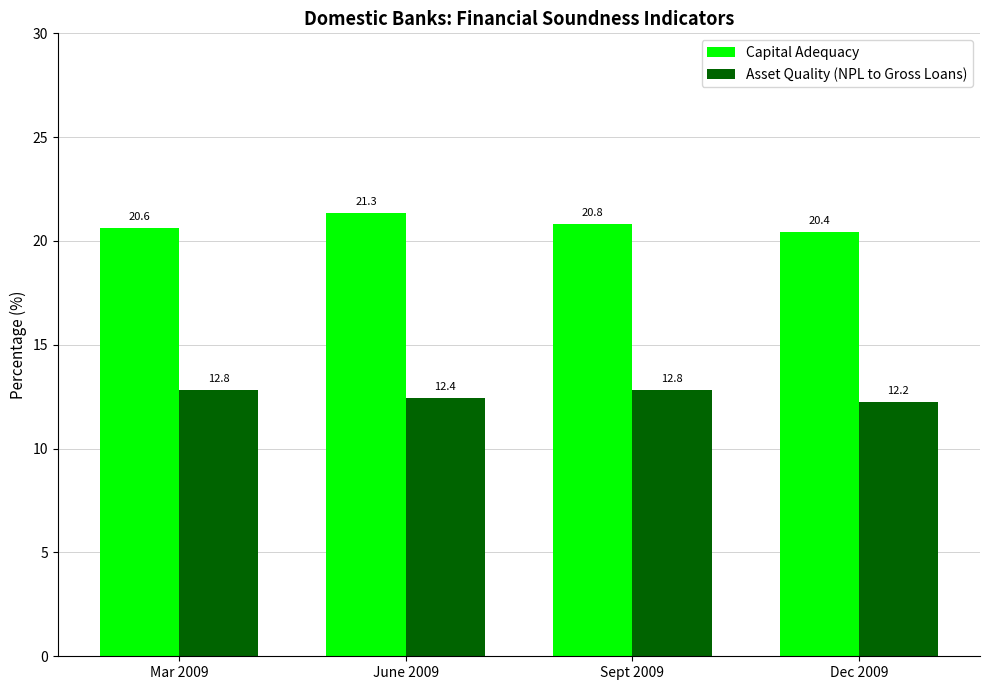

At which category is the sum across all series the highest?

June 2009